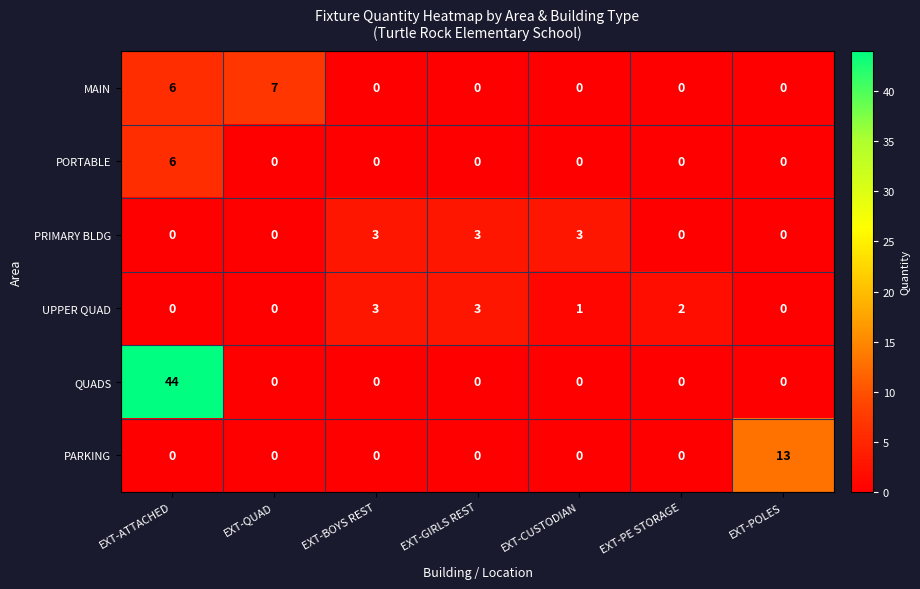

Which series has the largest total across all categories?

QUADS